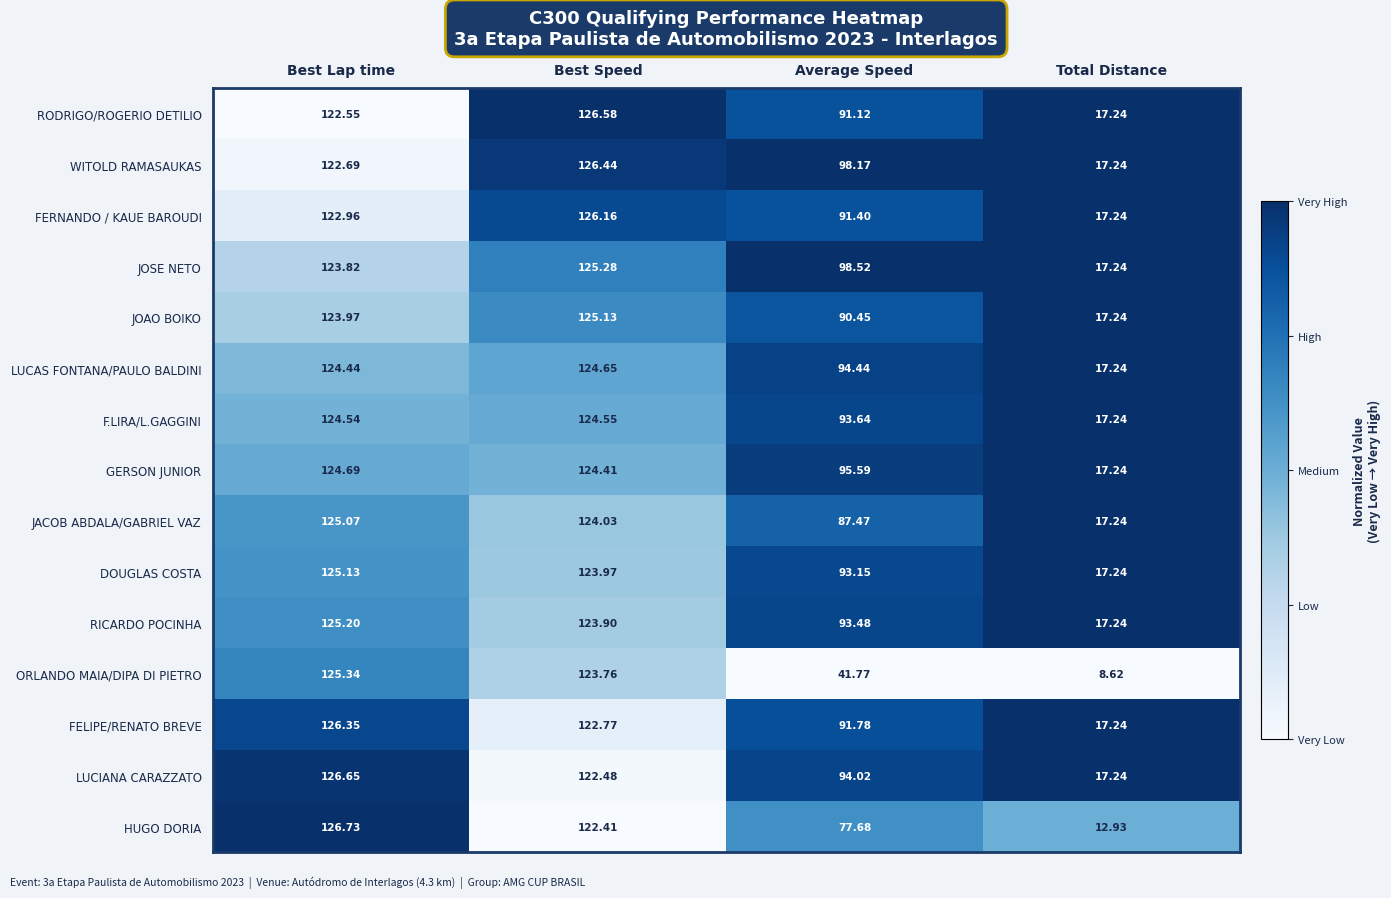

Rank the series at Best Speed from highest to lowest value.

RODRIGO/ROGERIO DETILIO, WITOLD RAMASAUKAS, FERNANDO / KAUE BAROUDI, JOSE NETO, JOAO BOIKO, LUCAS FONTANA/PAULO BALDINI, F.LIRA/L.GAGGINI, GERSON JUNIOR, JACOB ABDALA/GABRIEL VAZ, DOUGLAS COSTA, RICARDO POCINHA, ORLANDO MAIA/DIPA DI PIETRO, FELIPE/RENATO BREVE, LUCIANA CARAZZATO, HUGO DORIA